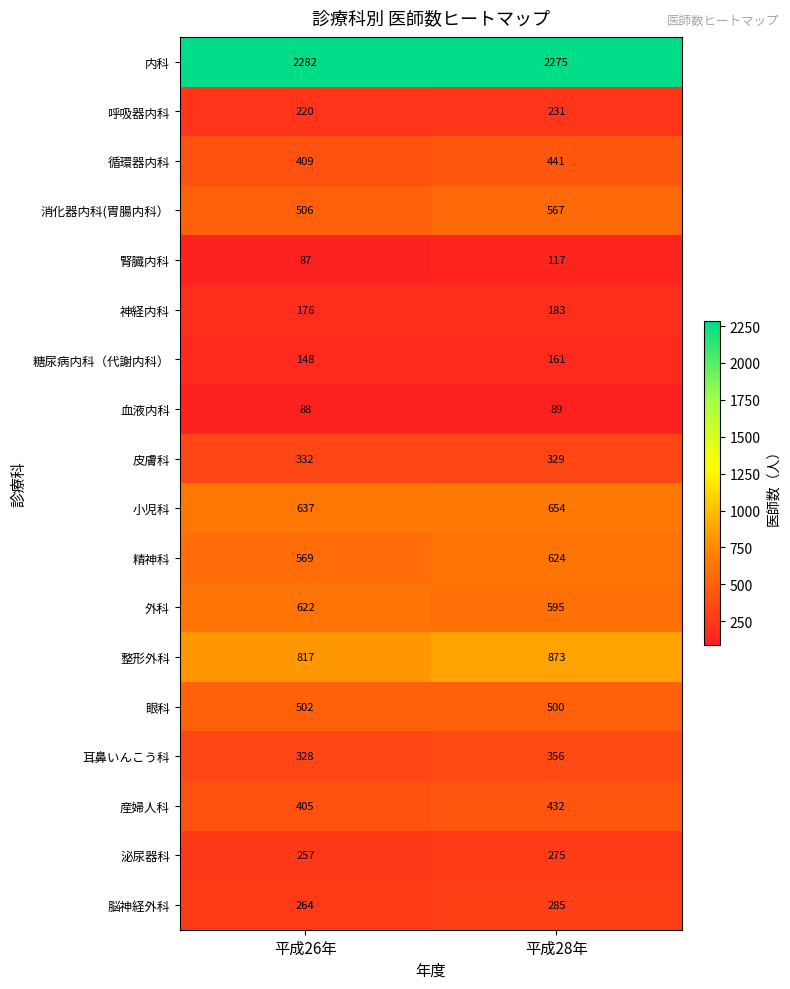

Which label corresponds to the largest value in the chart?

平成26年